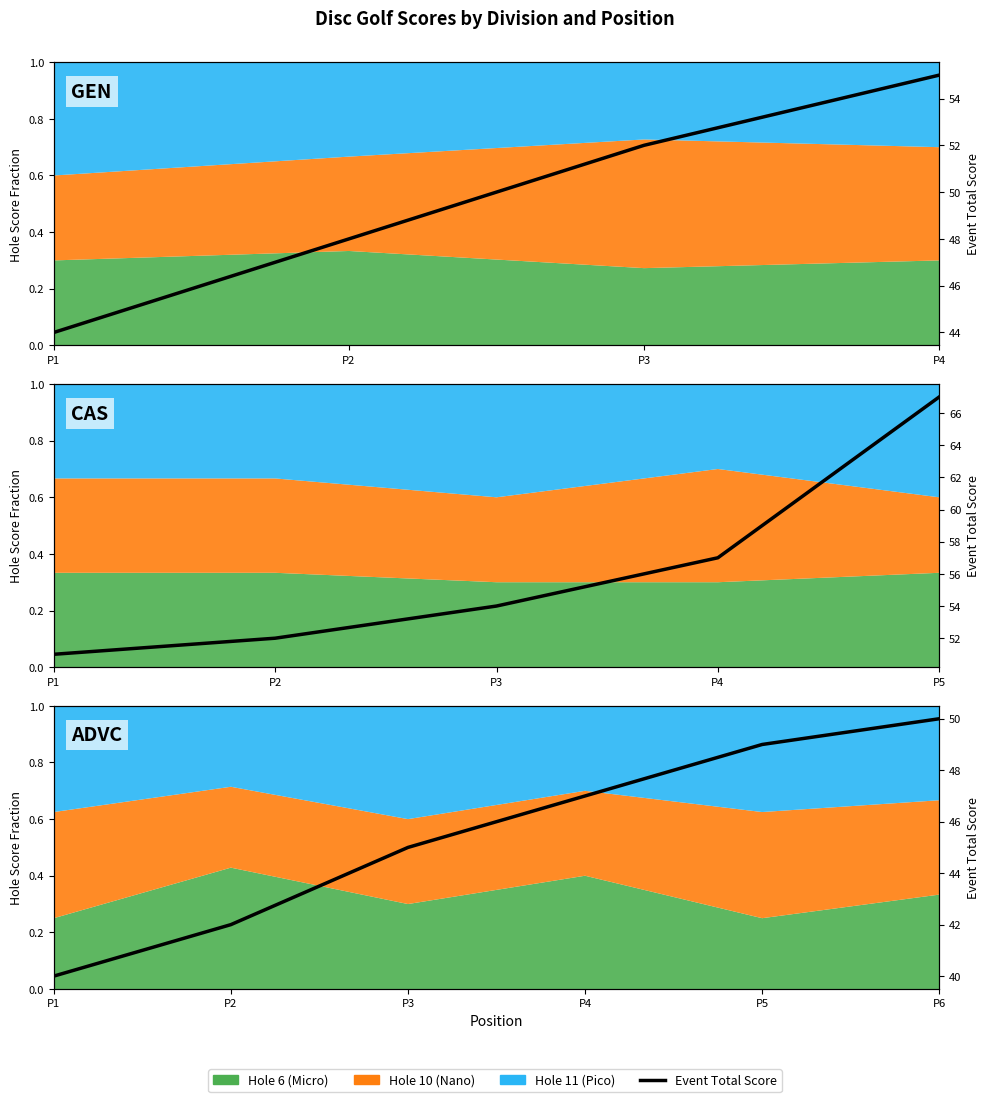

Approximately how many times larger is the value at P6 compared to P5?

1.0